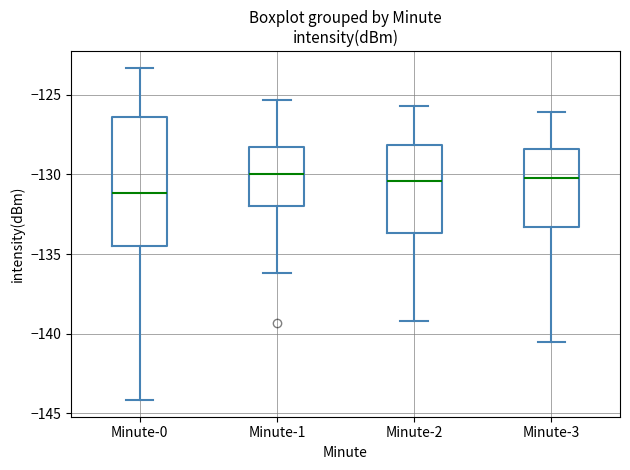

Where does the lower whisker of the box for Minute-3 end on the y-axis? The values are not printed on the chart, so give them approximately, as read against the axis.

-140.5